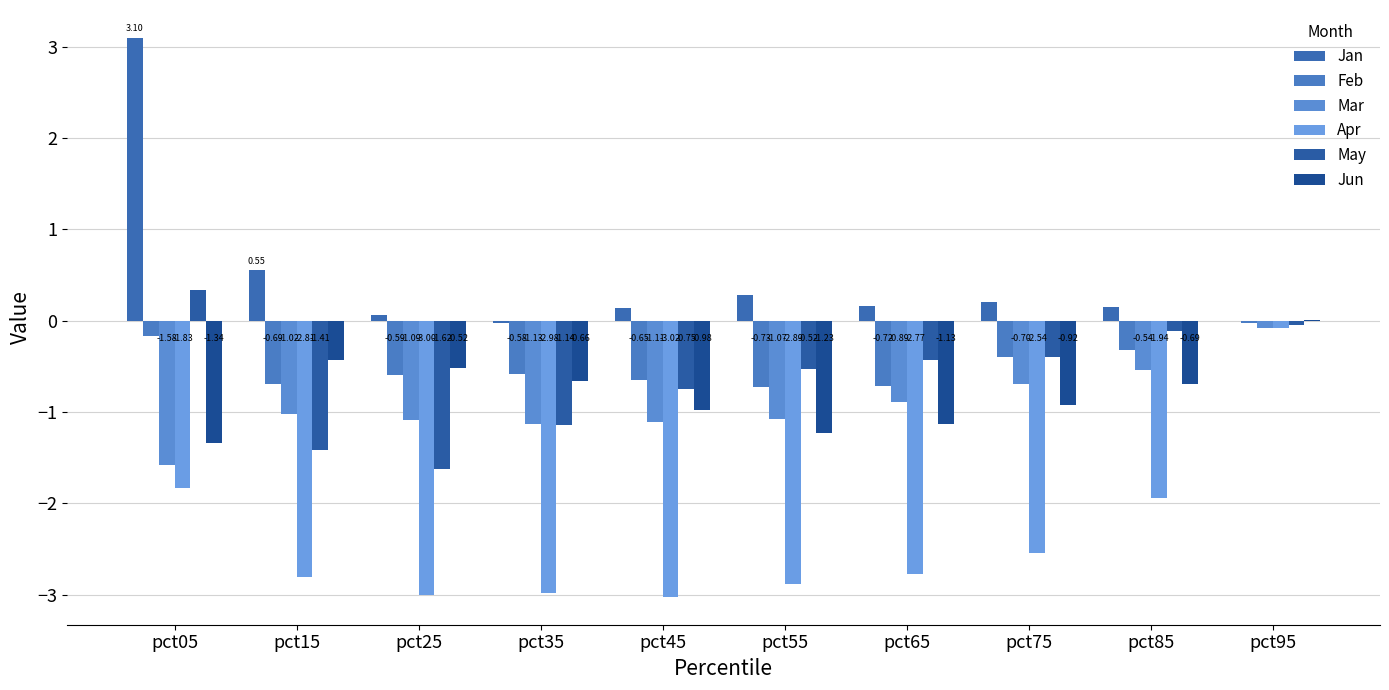

How many positive values does the Jan series have?

9